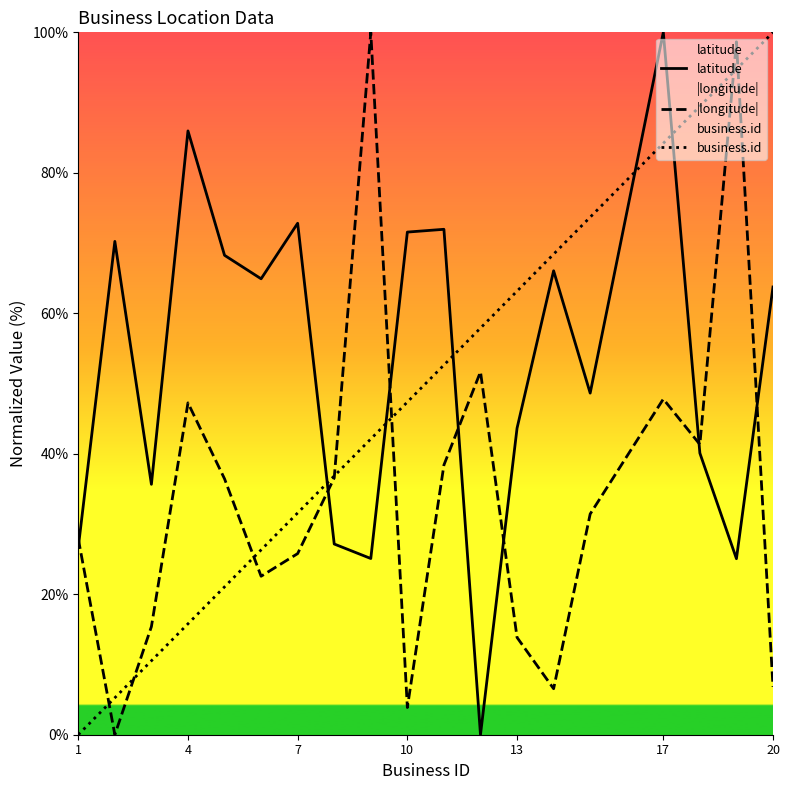

How many data points in |longitude| are less than 31?

9